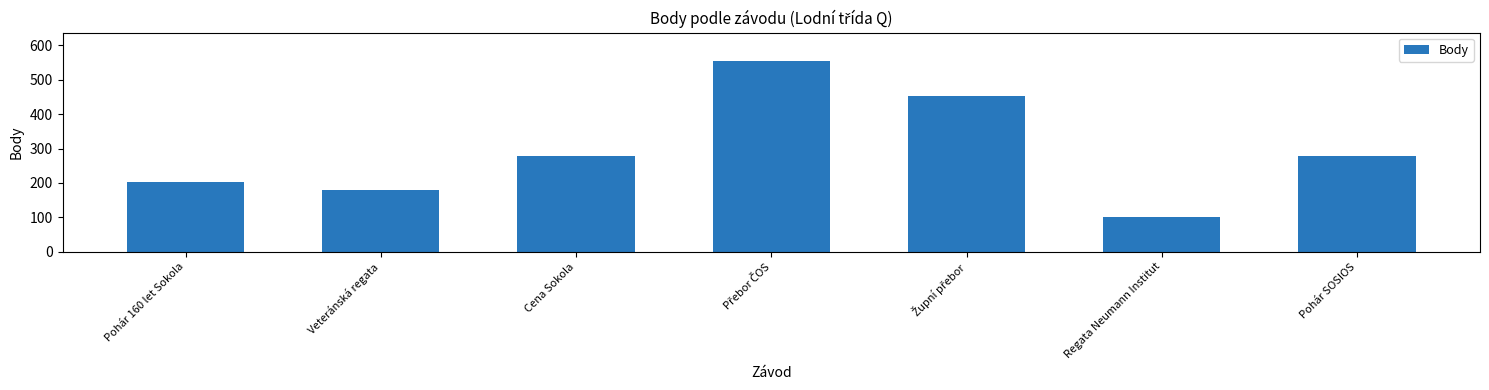

The value at Regata Neumann Institut is 101. True or false?

True